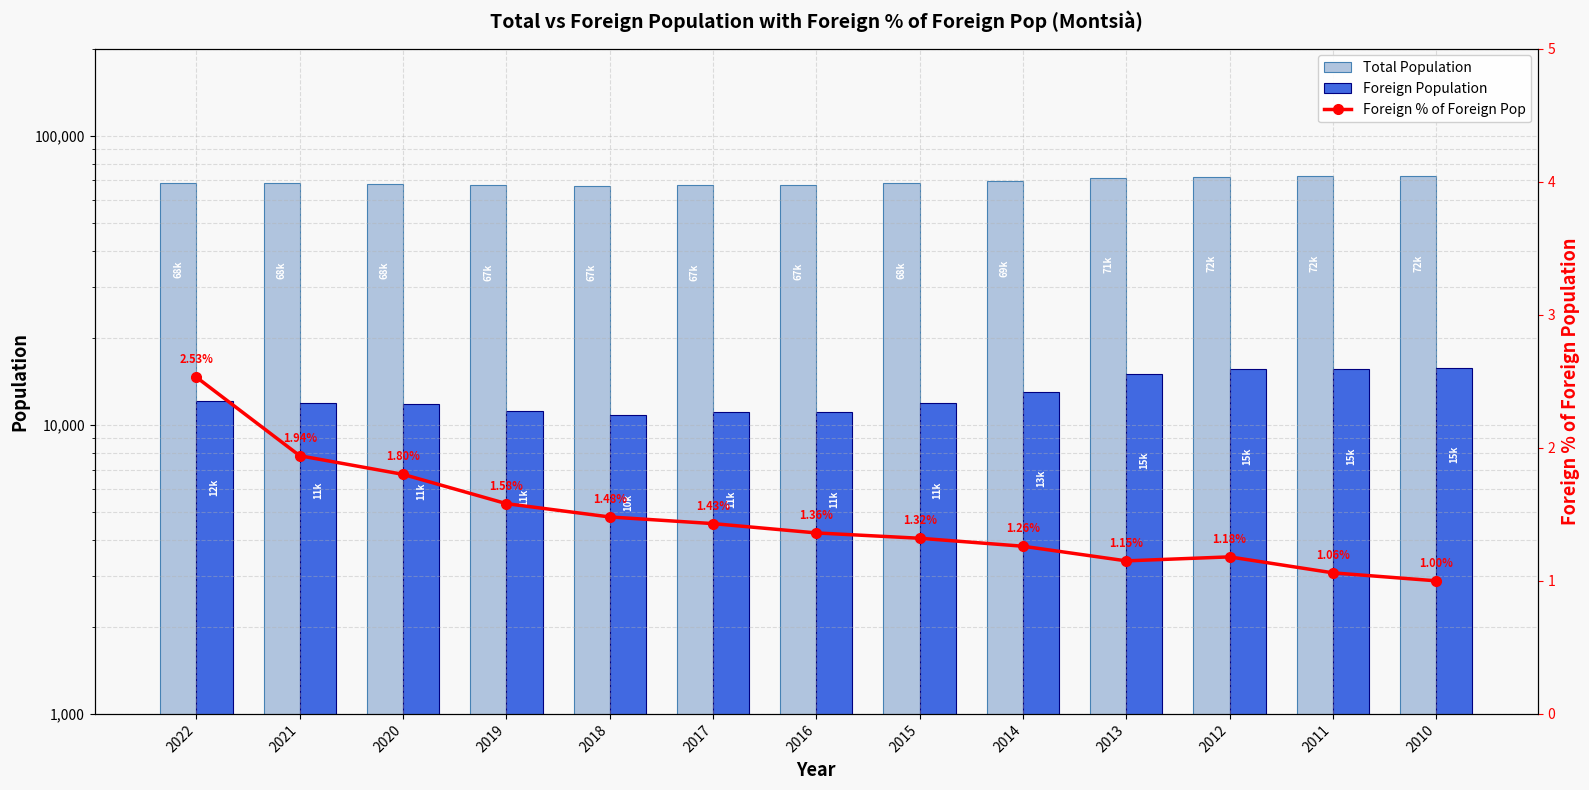

List the series in order of their peak value, lowest first.

Foreign % of Foreign Pop, Foreign Population, Total Population